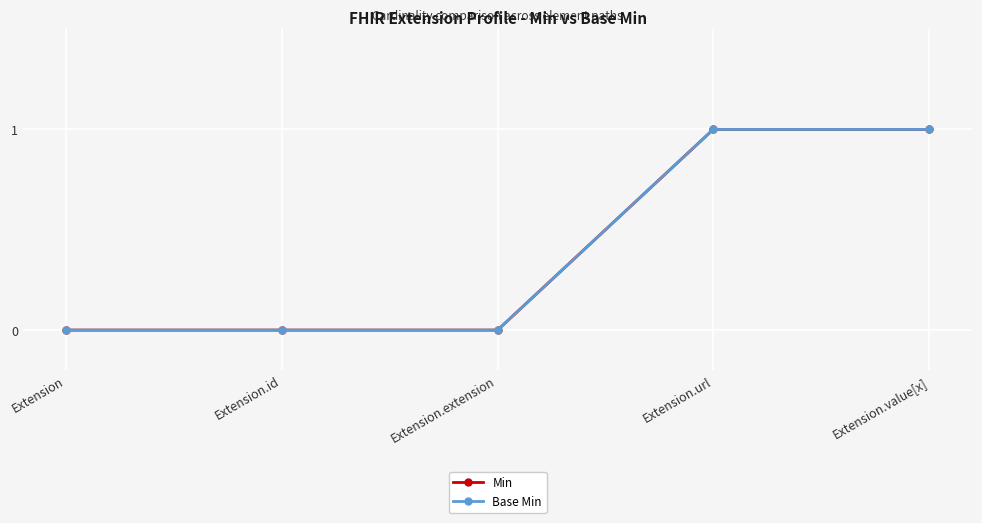

Reading right to left, what are all the values shown in this chart?

Min: 1	1	0	0	0
Base Min: 1	1	0	0	0